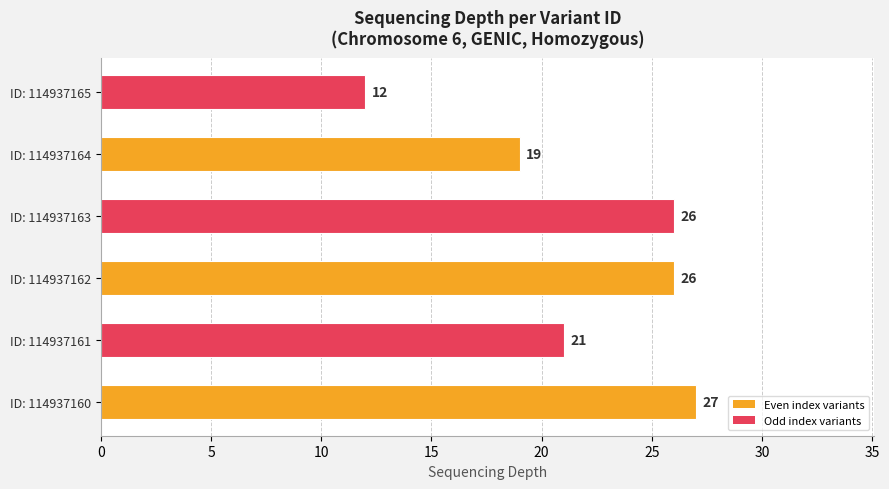

Does the chart contain any negative values?

No